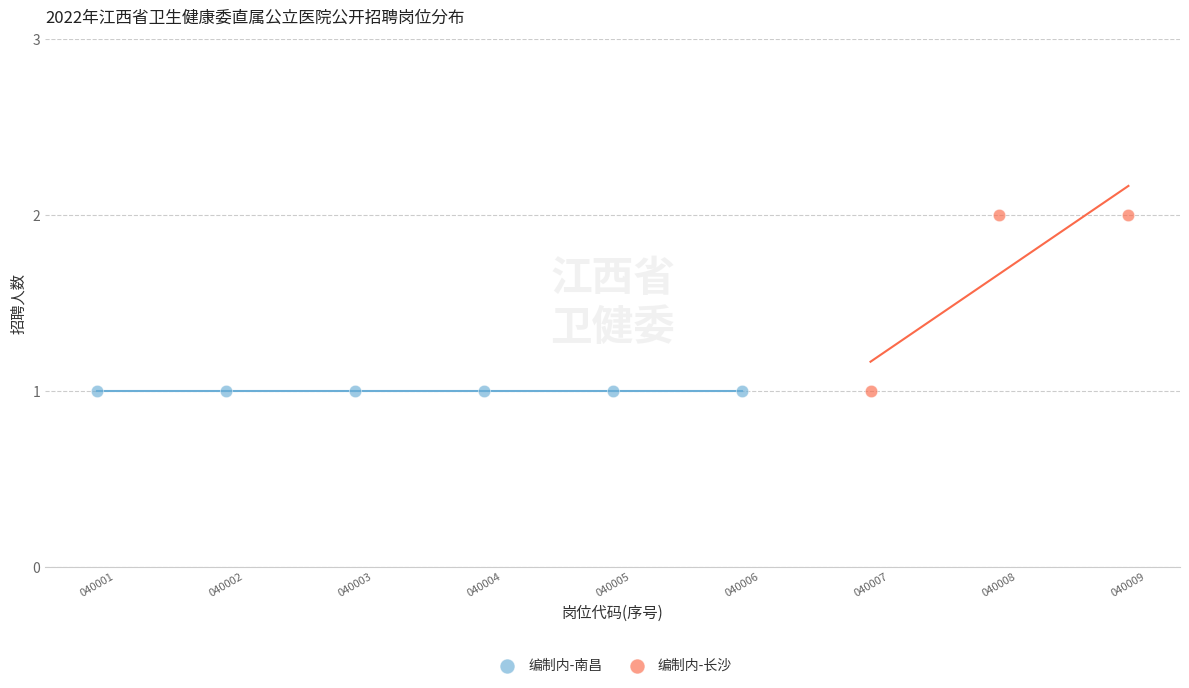

Which series contains the highest Y value?

编制内-长沙